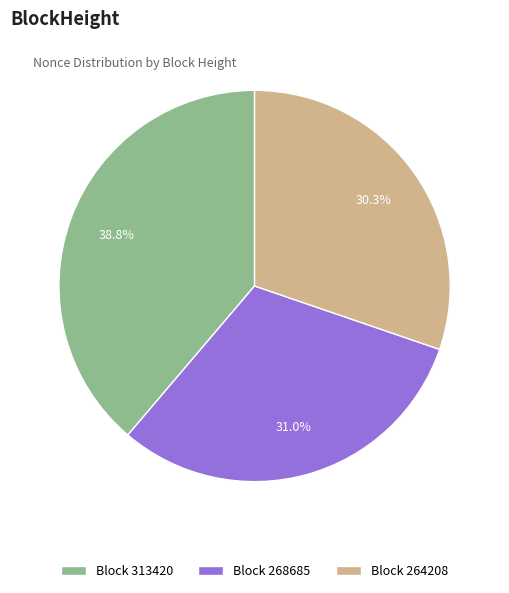

Is there any slice that represents more than half of the pie?

No